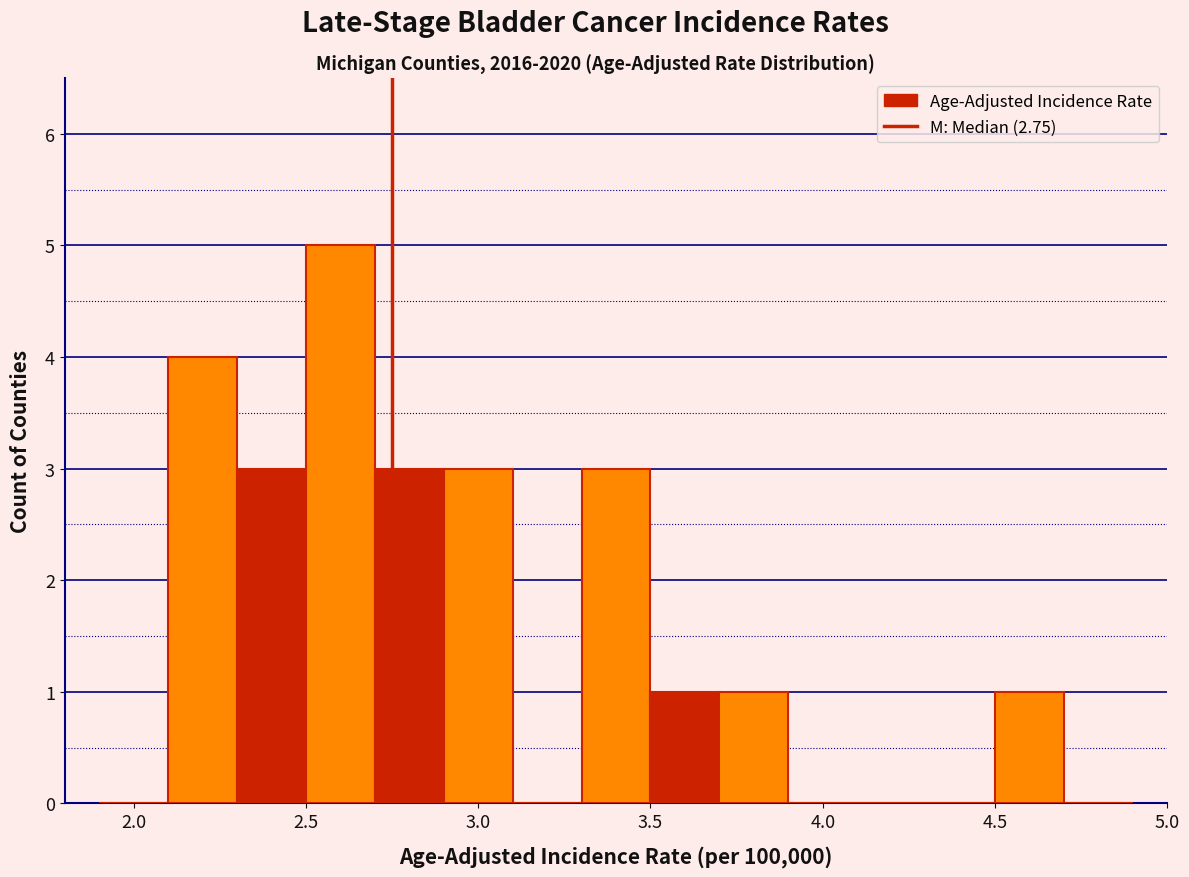

How tall is the bar that spans 2.3 to 2.5 on the x-axis? The values are not printed on the chart, so give them approximately, as read against the axis.

3